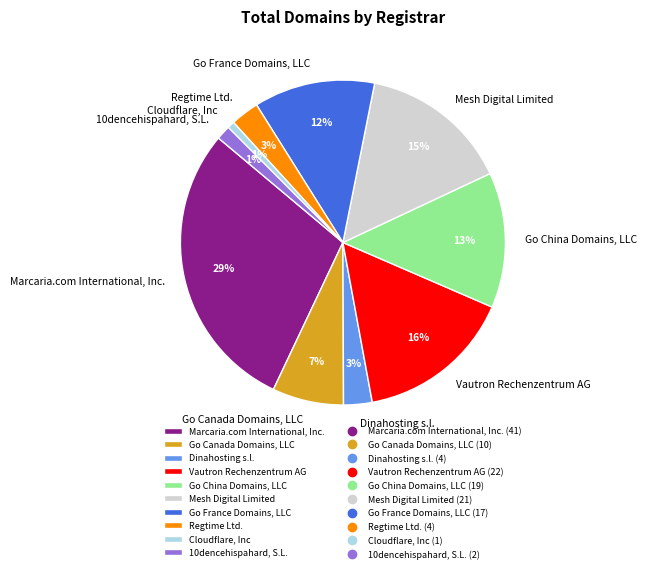

Is there a majority slice in this chart?

No